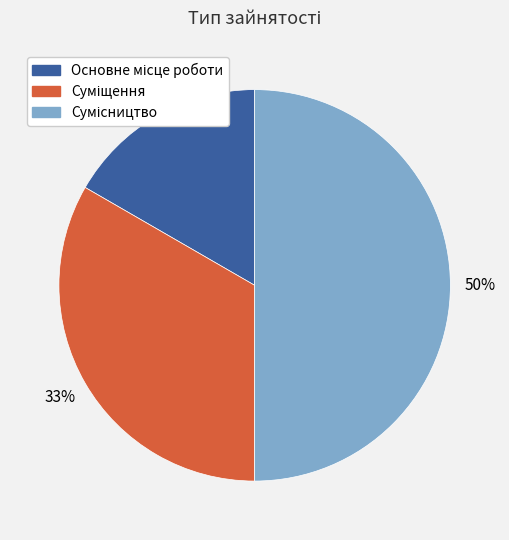

To the nearest percent, what is the average slice percentage?

33%